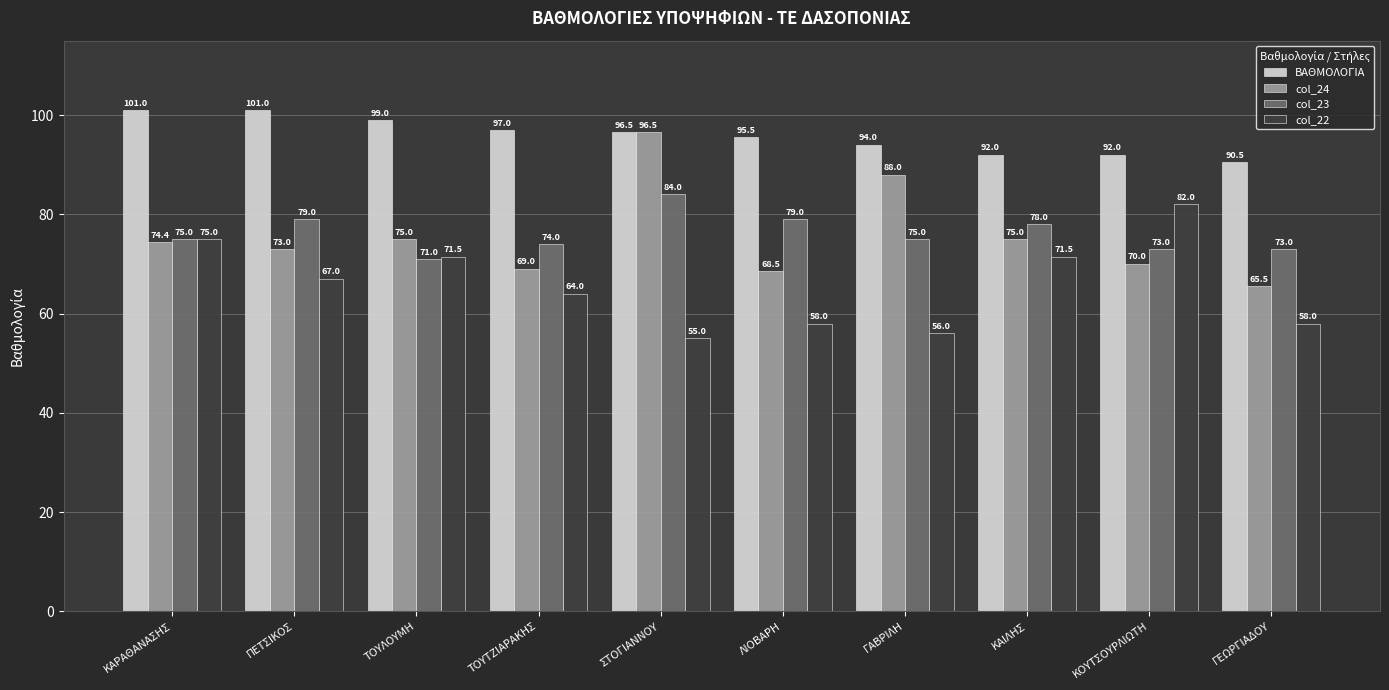

What is the label of the 6th bar from the right?

ΣΤΟΓΙΑΝΝΟΥ